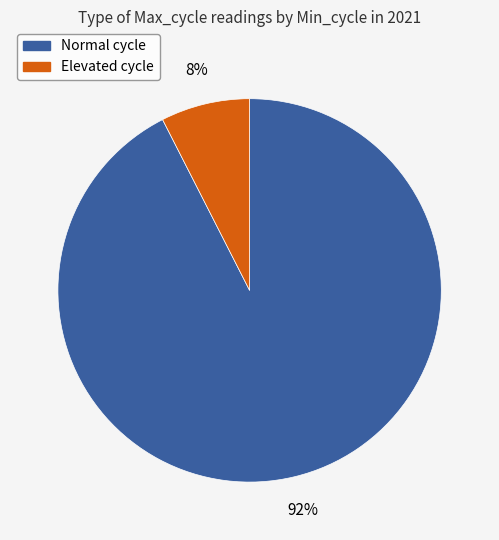

To the nearest percent, what is the average slice percentage?

50%